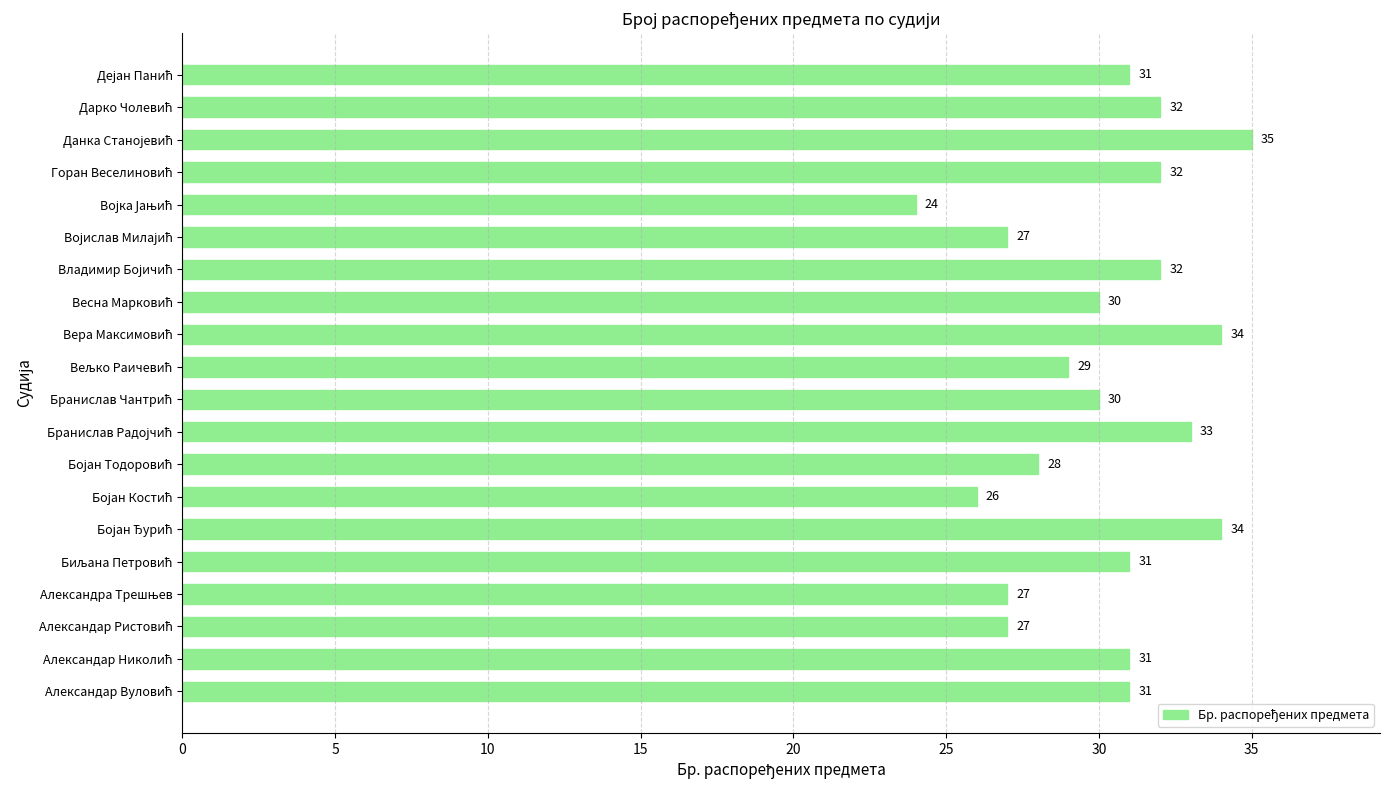

Does the chart contain any negative values?

No